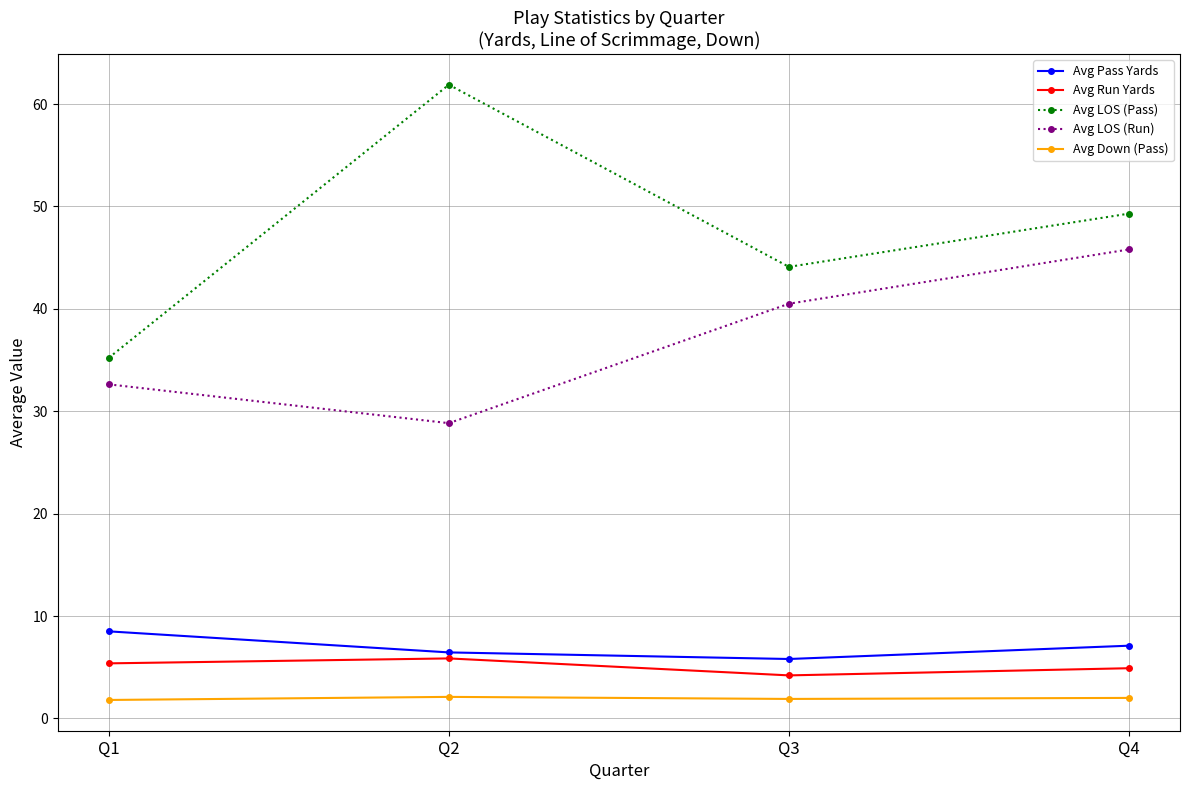

How many values in the Avg Down (Pass) series are below 2?

2